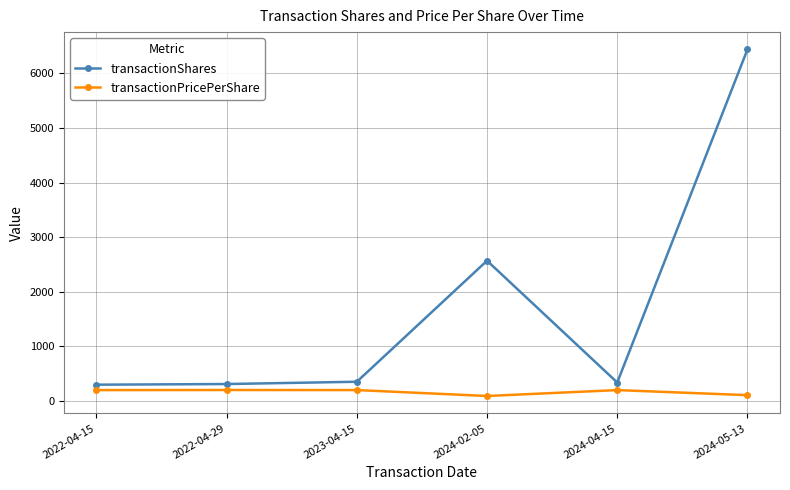

The value of transactionShares at 2022-04-29 is 307.0. True or false?

True